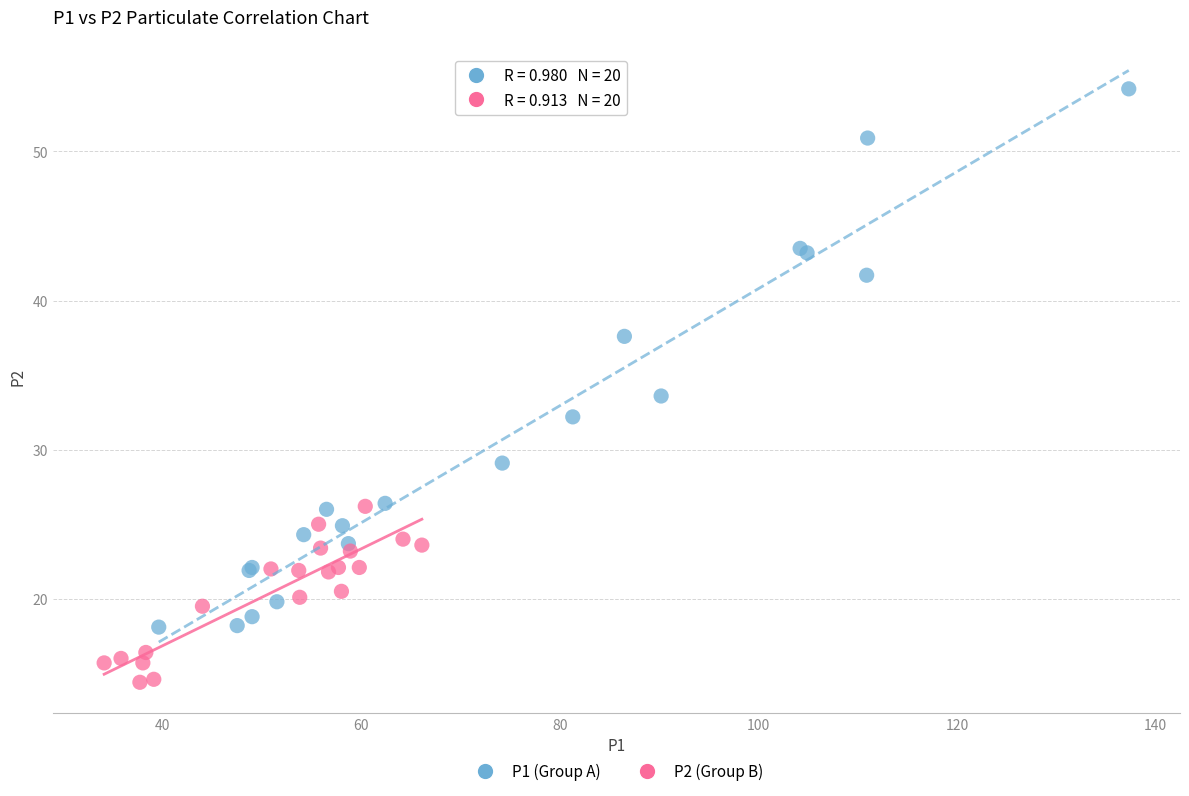

Which series contains the lowest Y value?

P2 (Group B)